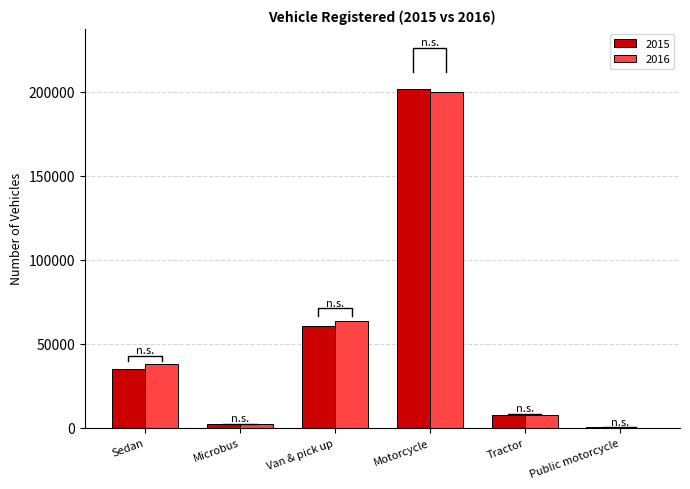

The value of 2016 at Motorcycle is 131160. True or false?

False